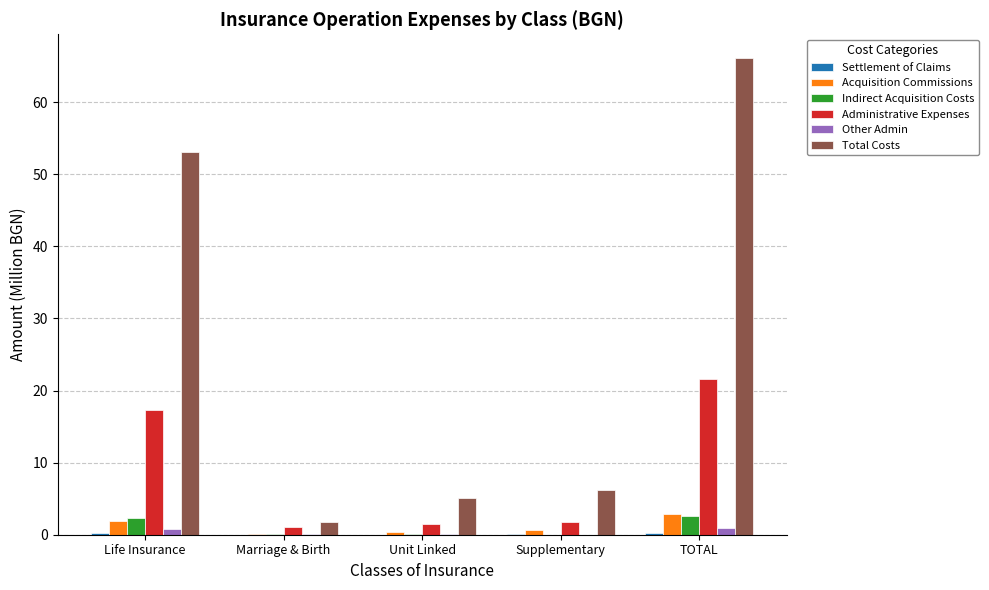

What is the sum of all Administrative Expenses values?

43.3